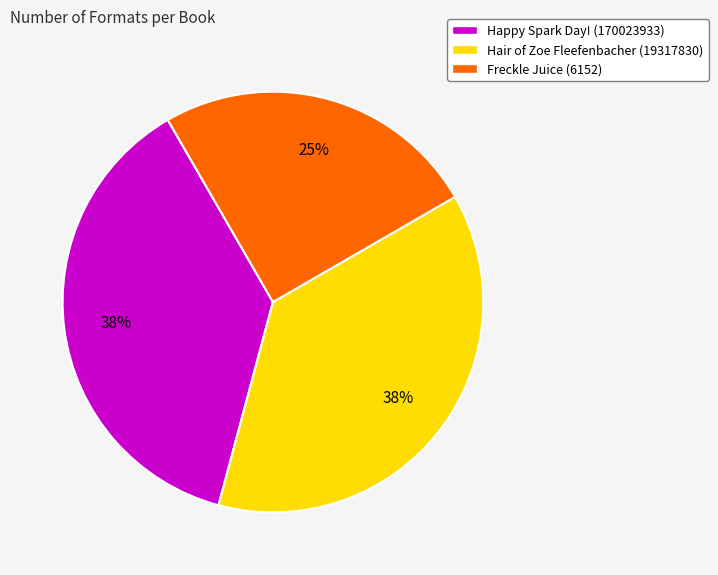

Count the number of slices in the pie.

3